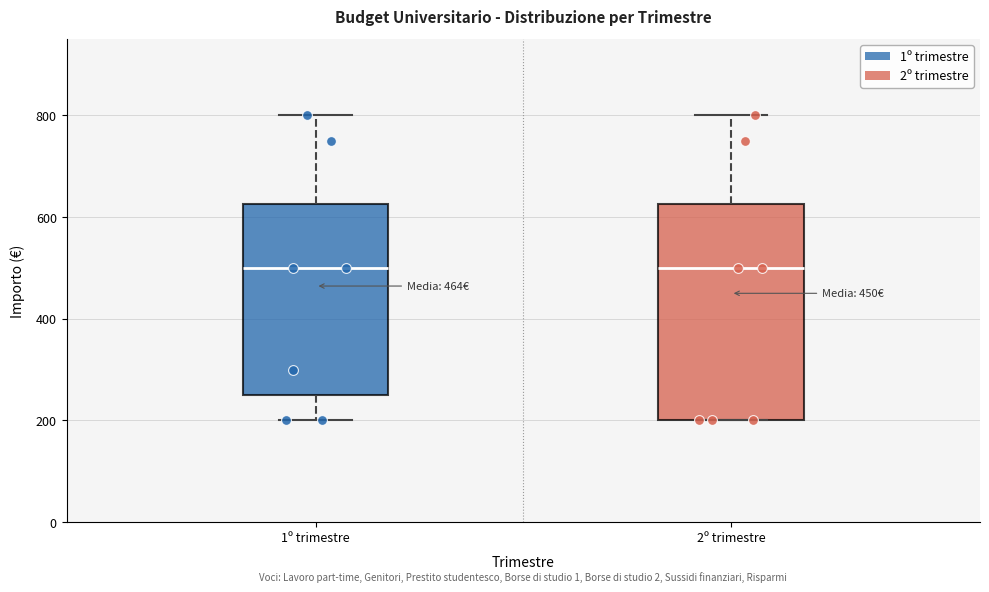

Which box is the tallest, from its lower edge to its upper edge?

2º trimestre